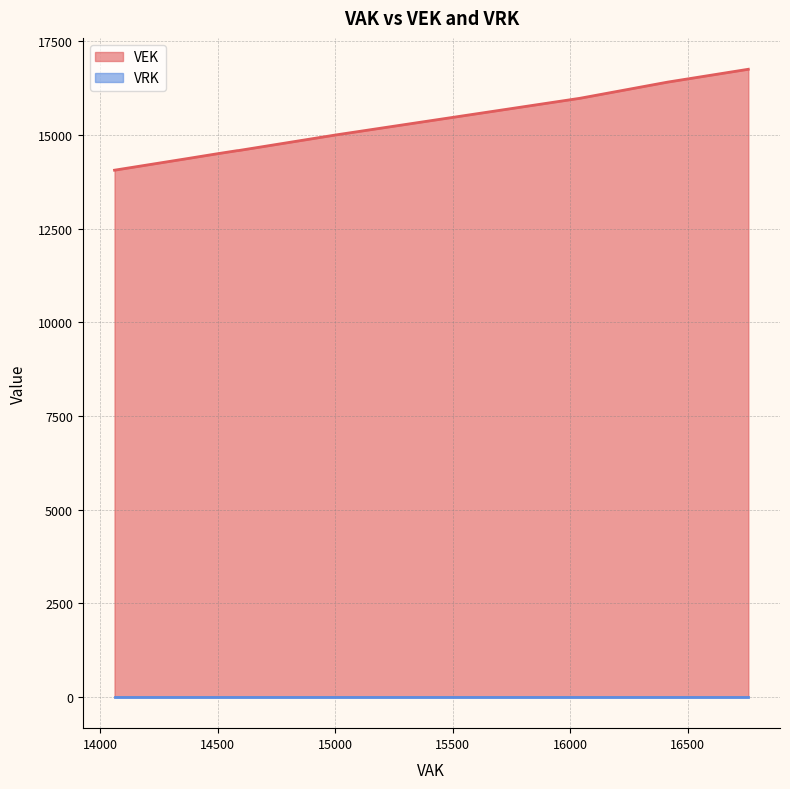

Is the value of VEK at 2023 Opmaak – goedgekeurd greater than the value of VRK at 2022 2de aanpassing – goedgekeurd?

Yes